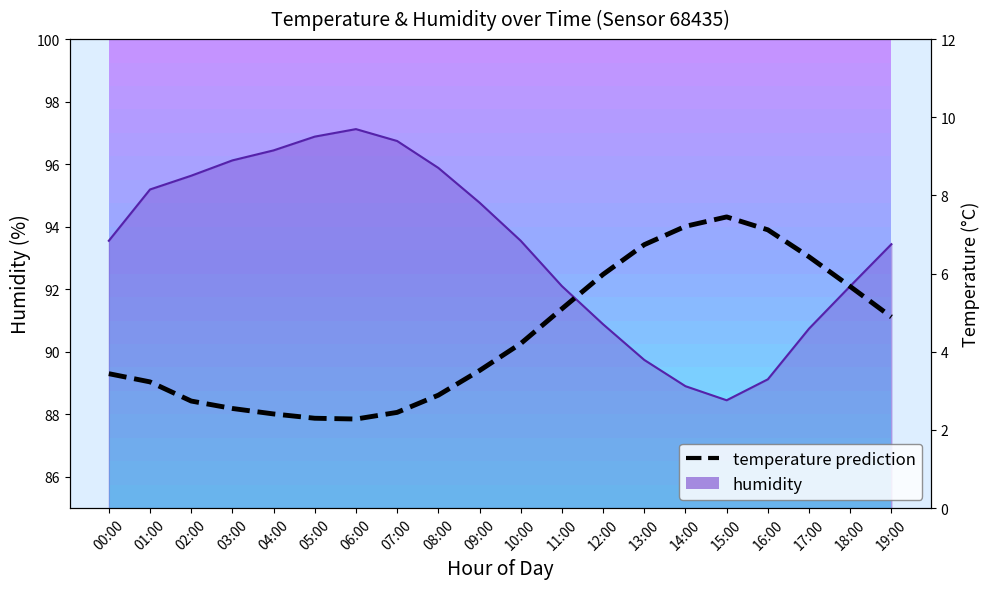

What is the approximate value at 07:00?

2.5